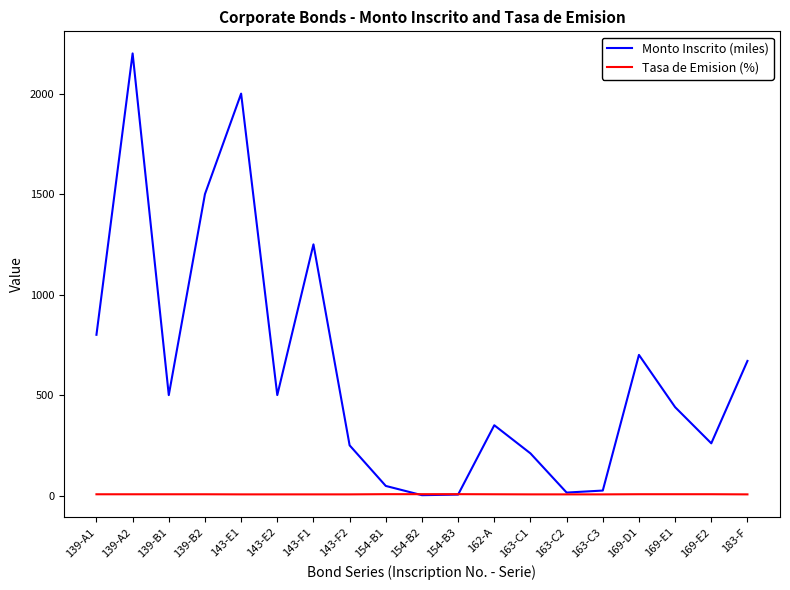

At 162-A, list the series in order from largest to smallest.

Monto Inscrito (miles), Tasa de Emision (%)